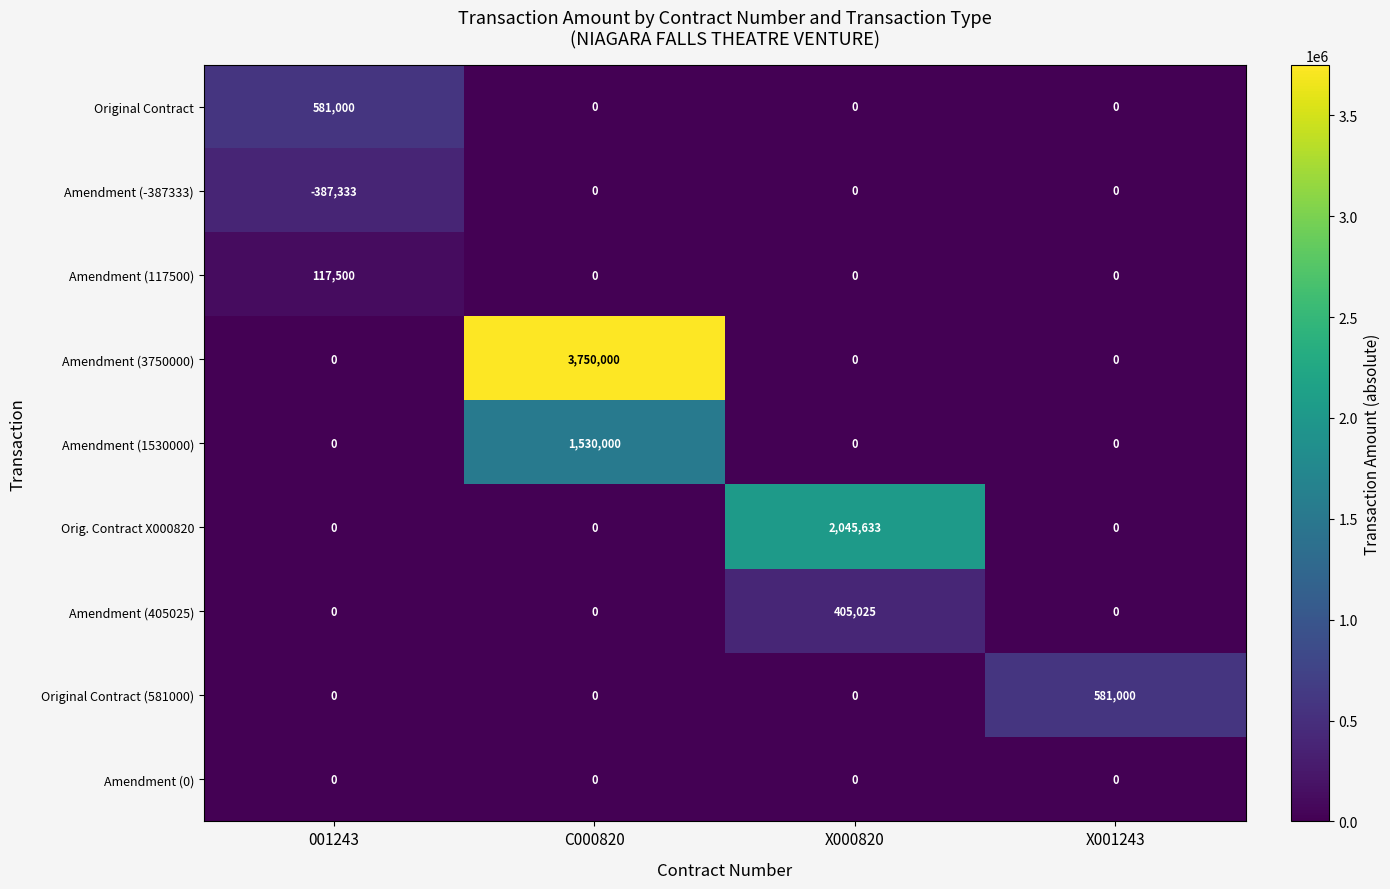

Which series changed the most between 001243 and X000820?

Orig. Contract X000820